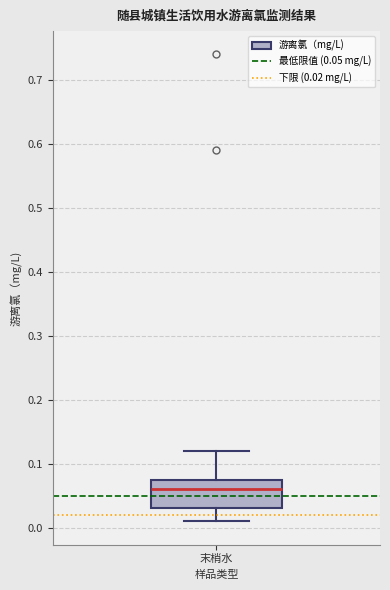

Read this box plot against the y-axis: the position of the median line, the range covered by the box, and the ends of both whiskers. The values are not printed on the chart, so give them approximately, as read against the axis.

median 0.06, box 0.03 to 0.08, whiskers 0.01 to 0.12